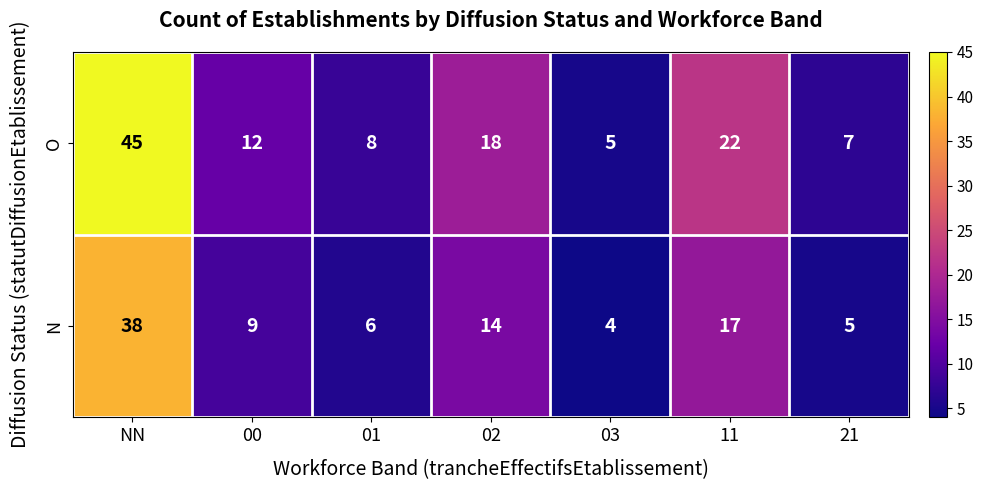

Which label corresponds to the smallest value in the chart?

03